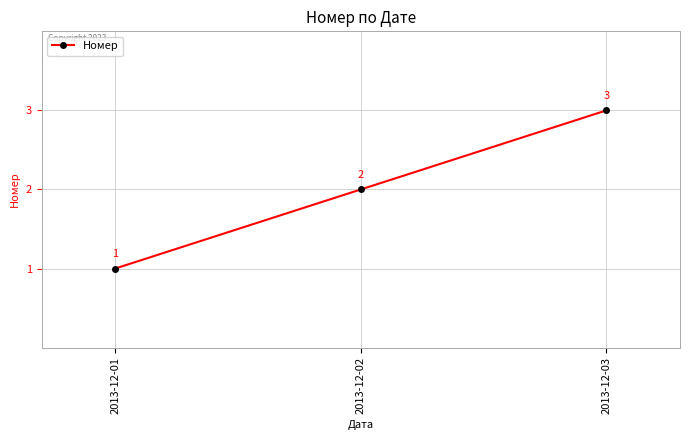

What is the smallest value displayed?

1